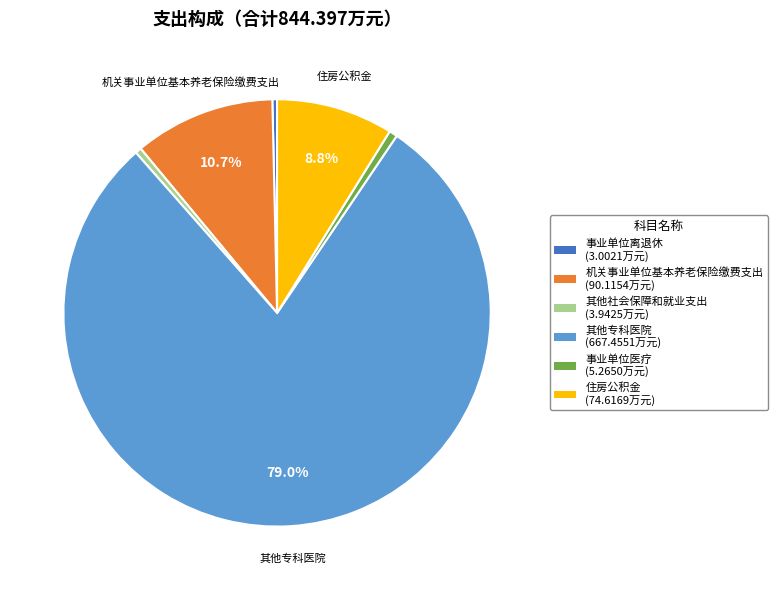

Is there a majority slice in this chart?

Yes